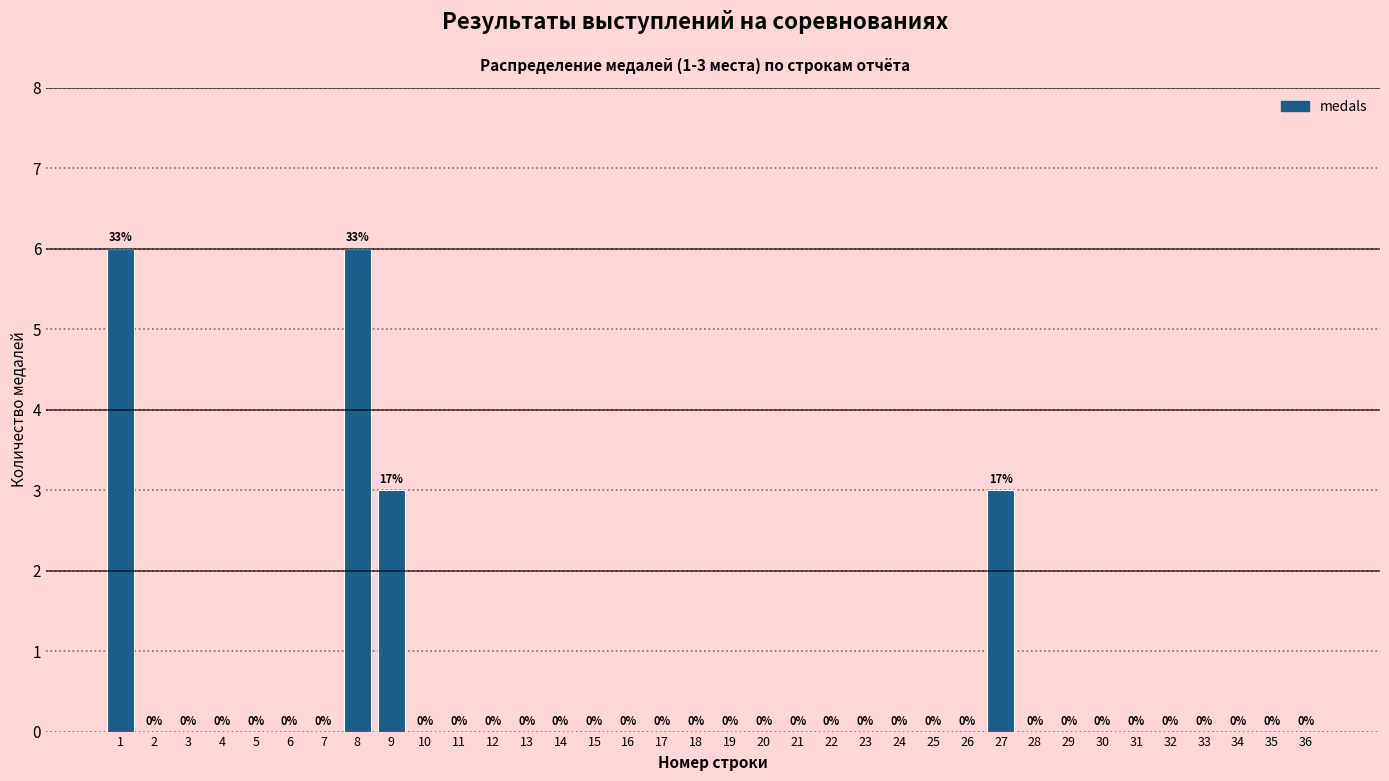

Reading left to right, transcribe all the data shown in this chart.

1=6	2=0	3=0	4=0	5=0	6=0	7=0	8=6	9=3	10=0	11=0	12=0	13=0	14=0	15=0	16=0	17=0	18=0	19=0	20=0	21=0	22=0	23=0	24=0	25=0	26=0	27=3	28=0	29=0	30=0	31=0	32=0	33=0	34=0	35=0	36=0